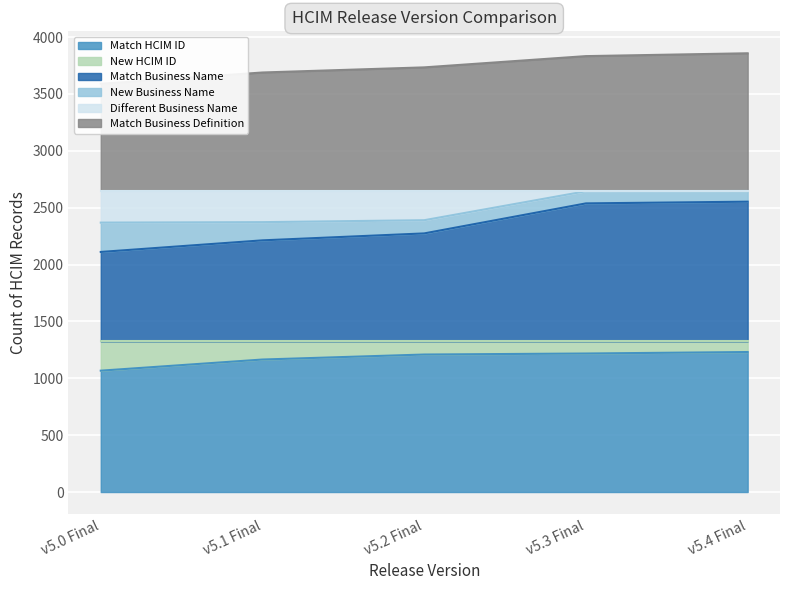

True or false: Match HCIM ID and Match Business Name intersect in this chart.

False